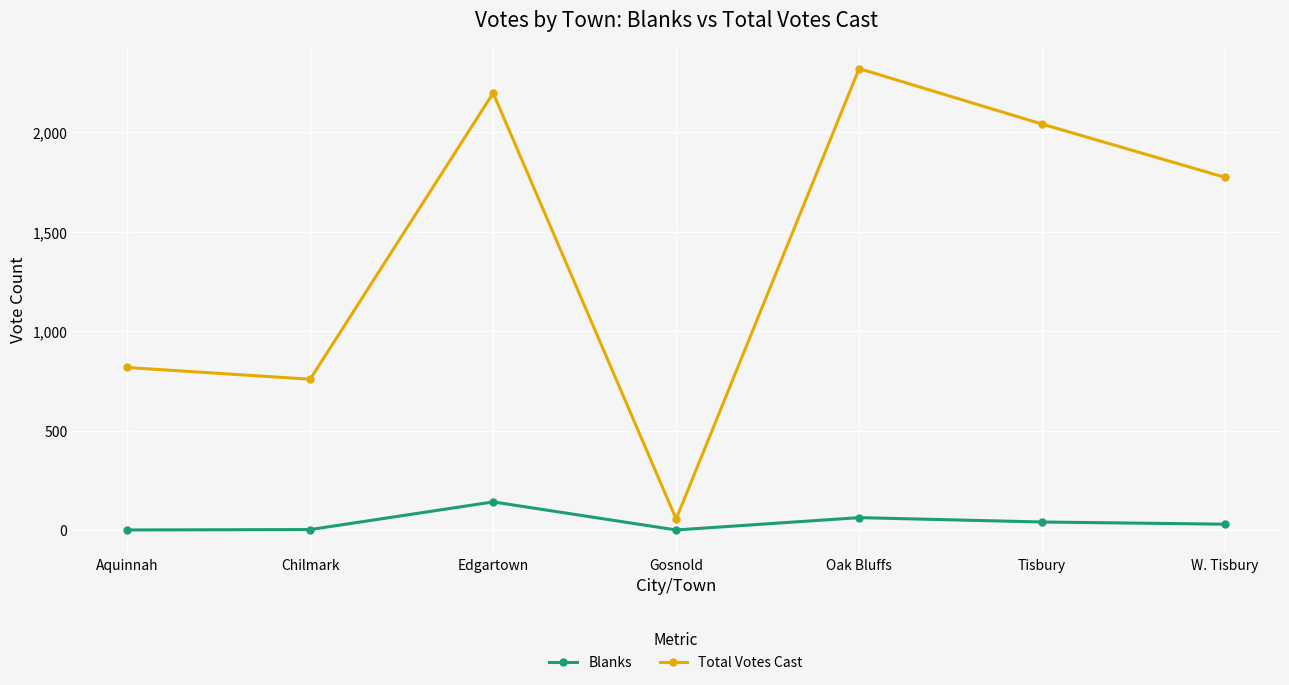

How many values in the Blanks series are below 29?

3